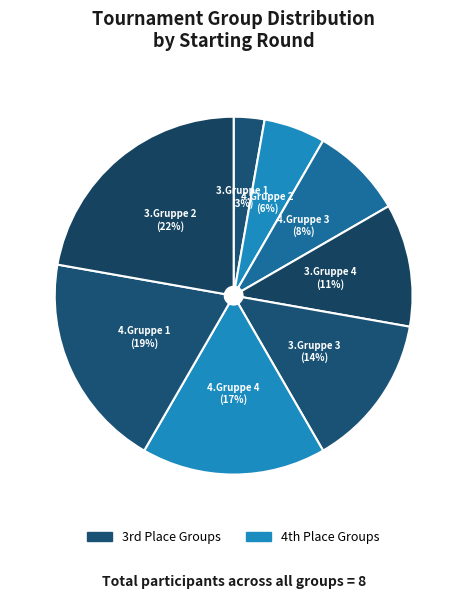

Which slice is the largest?

3.Gruppe 2